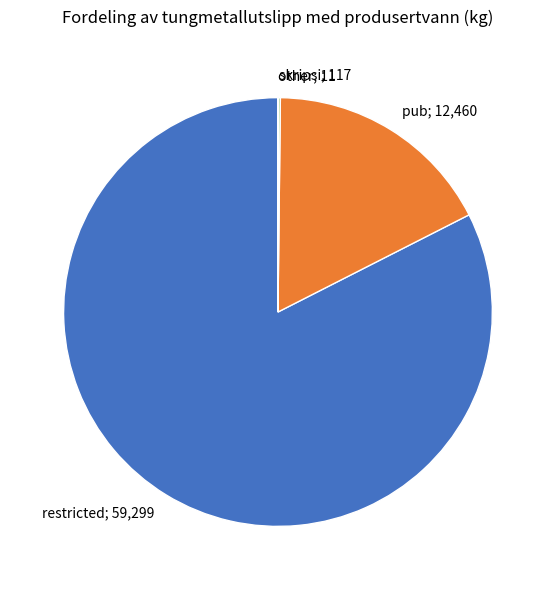

Is there any slice that represents more than half of the pie?

Yes